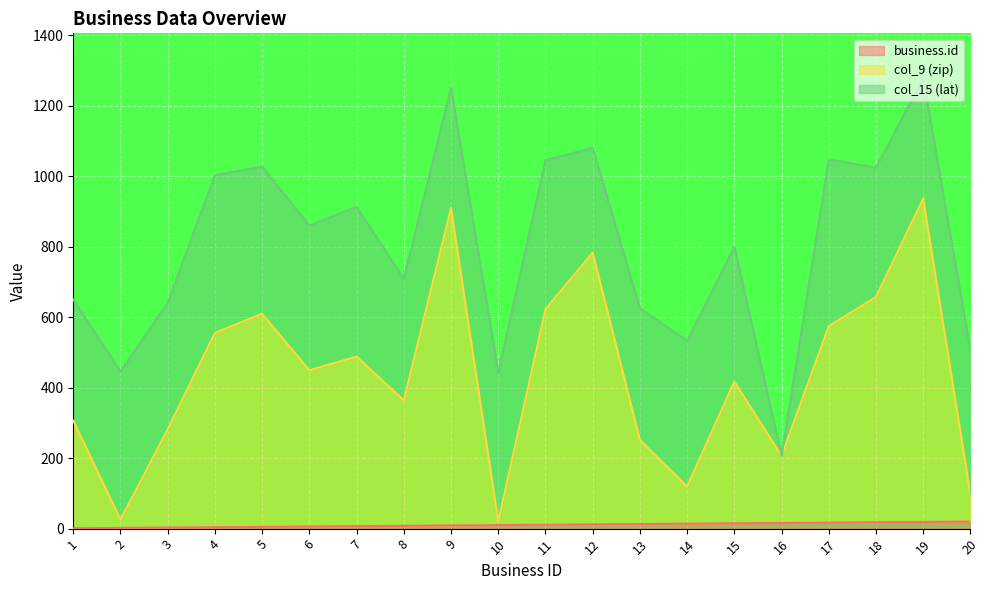

Which category has the lowest value in the business.id series?

1